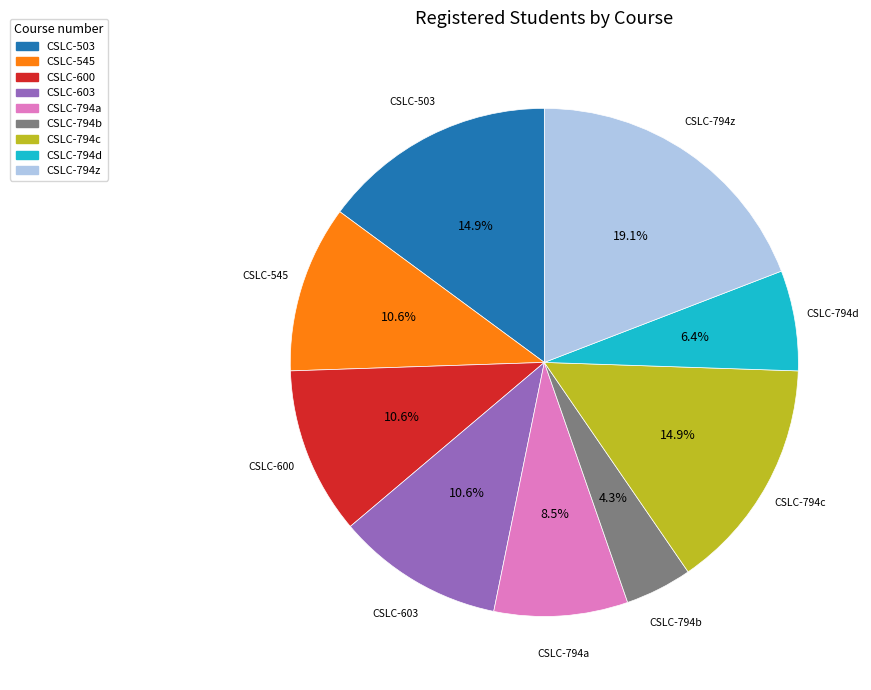

Is there any slice that represents more than half of the pie?

No